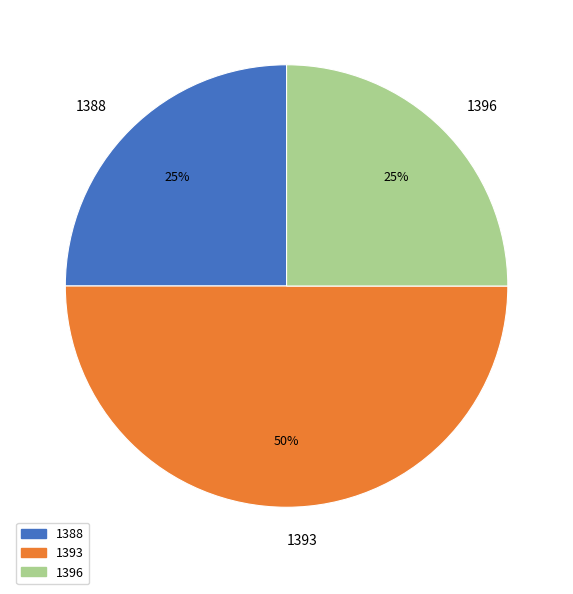

The 1396 slice represents 25% of the pie. True or false?

True